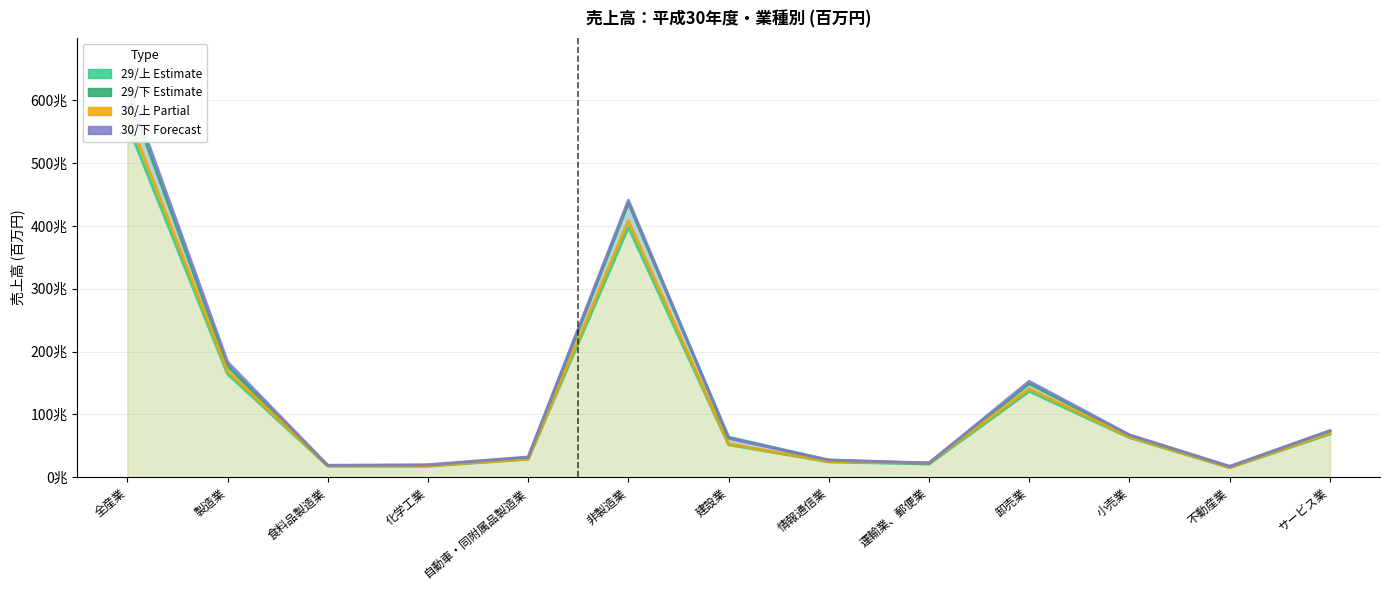

How many lines are shown in the chart?

4